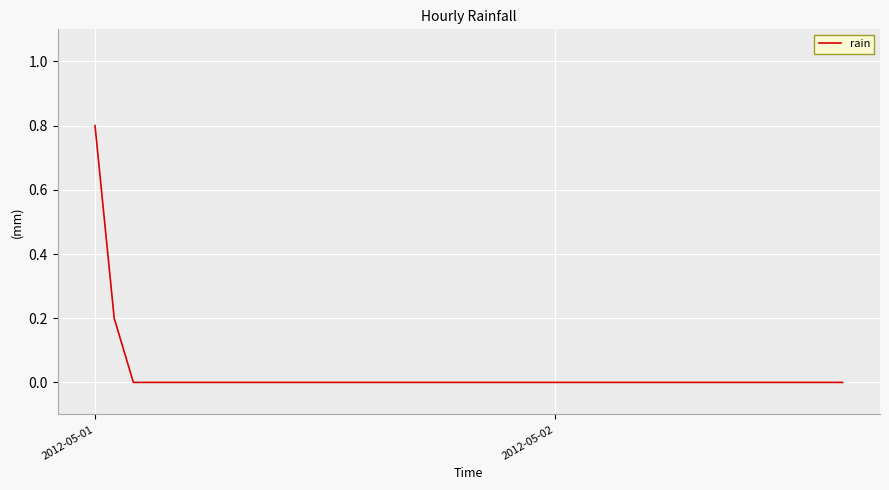

What is the maximum value shown in the chart?

0.8